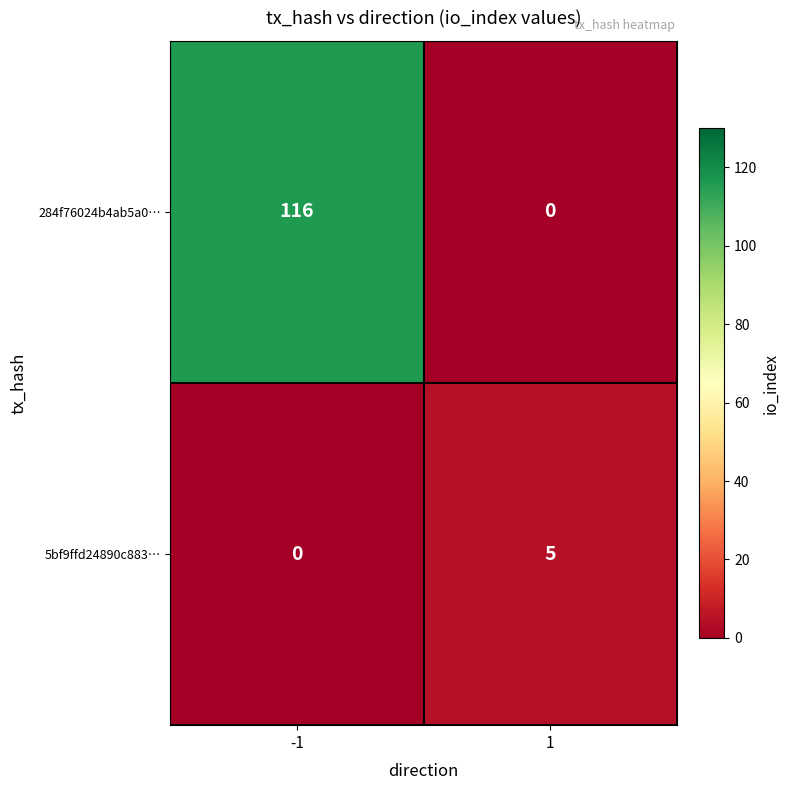

Is the value of 5bf9ffd24890c883… at 1 greater than the value of 284f76024b4ab5a0… at 1?

Yes